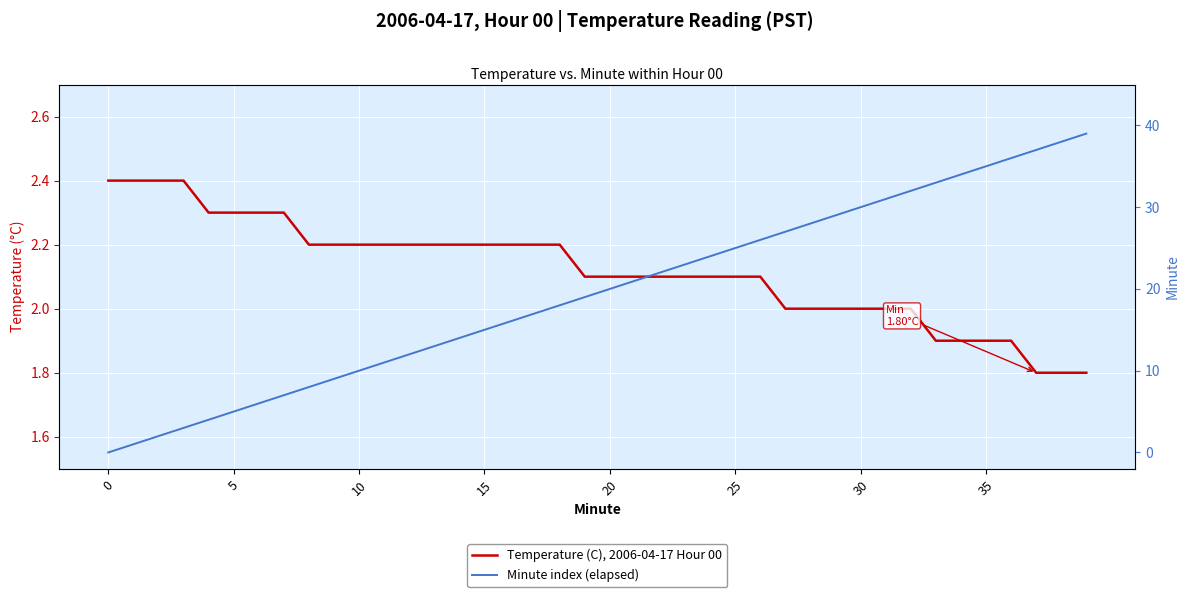

The Minute index (elapsed) series shows 0.0 at 0. True or false?

True